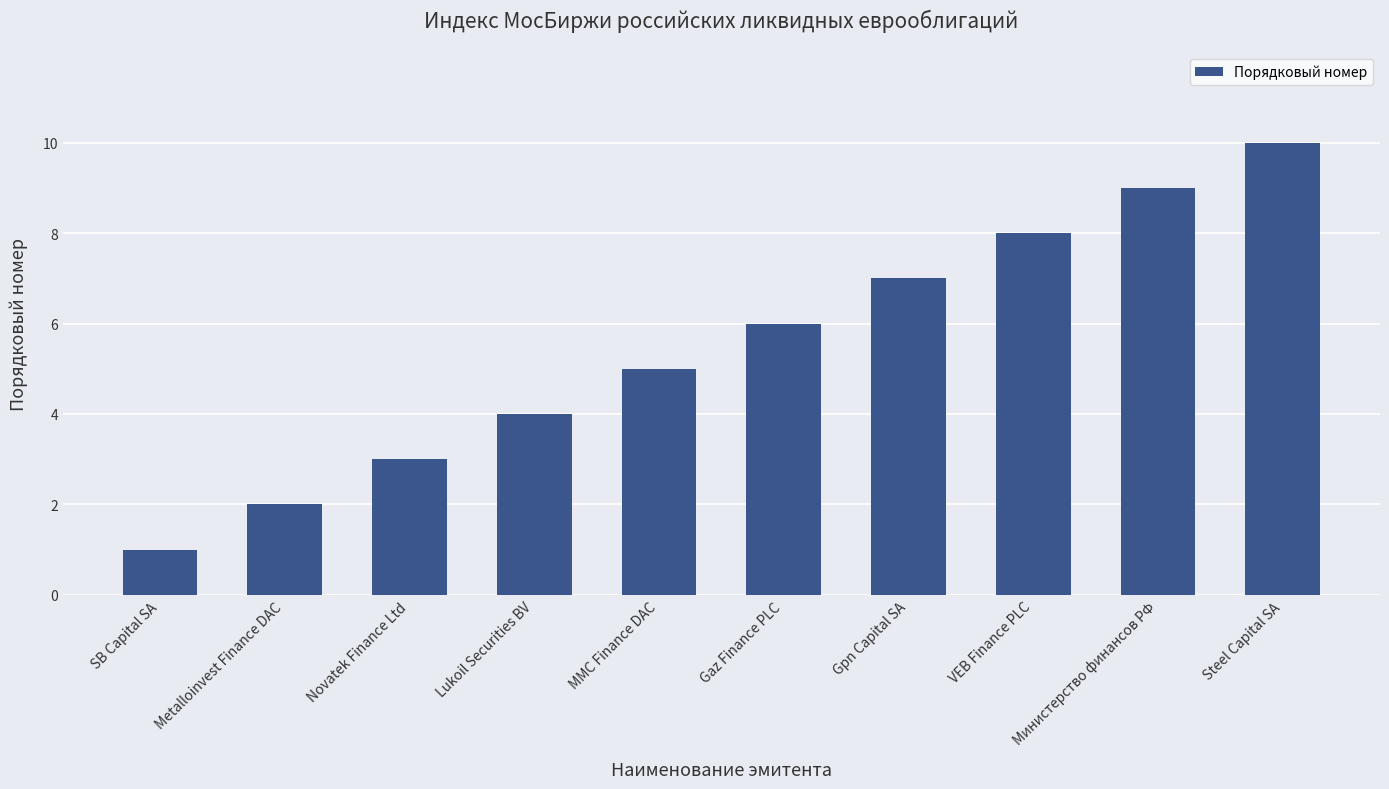

The value at Steel Capital SA is 17. True or false?

False